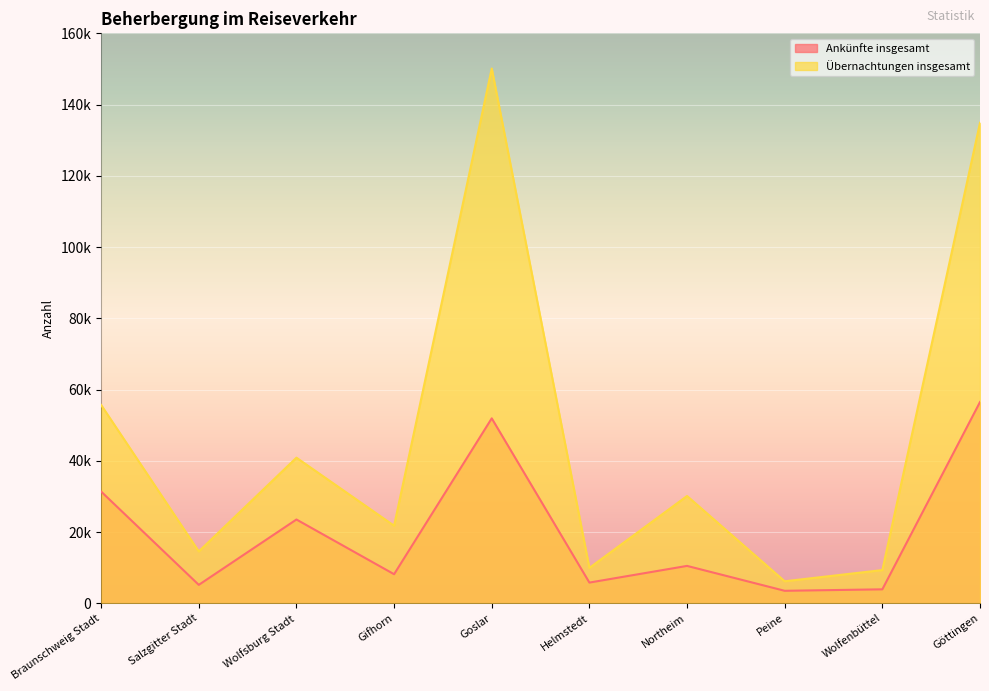

What is the difference between the maximum and minimum values in the Ankünfte insgesamt series?

52994